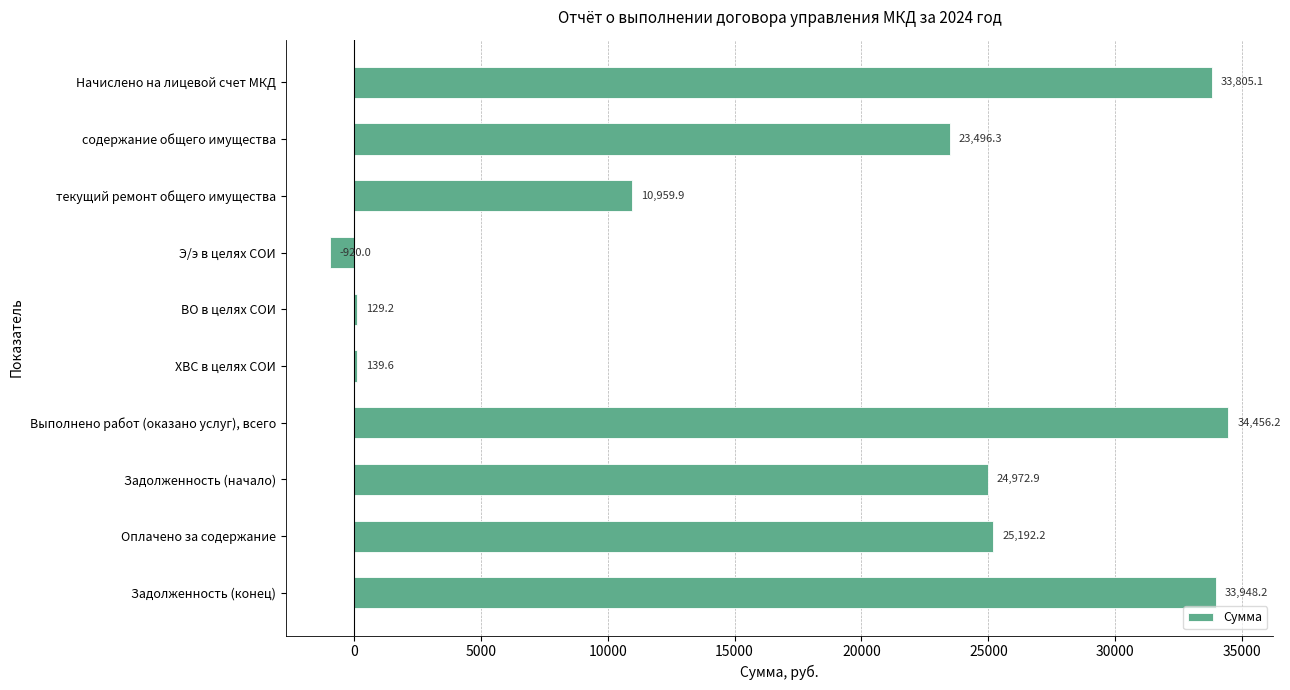

What is the sum of the values at ХВС в целях СОИ and ВО в целях СОИ?

268.8